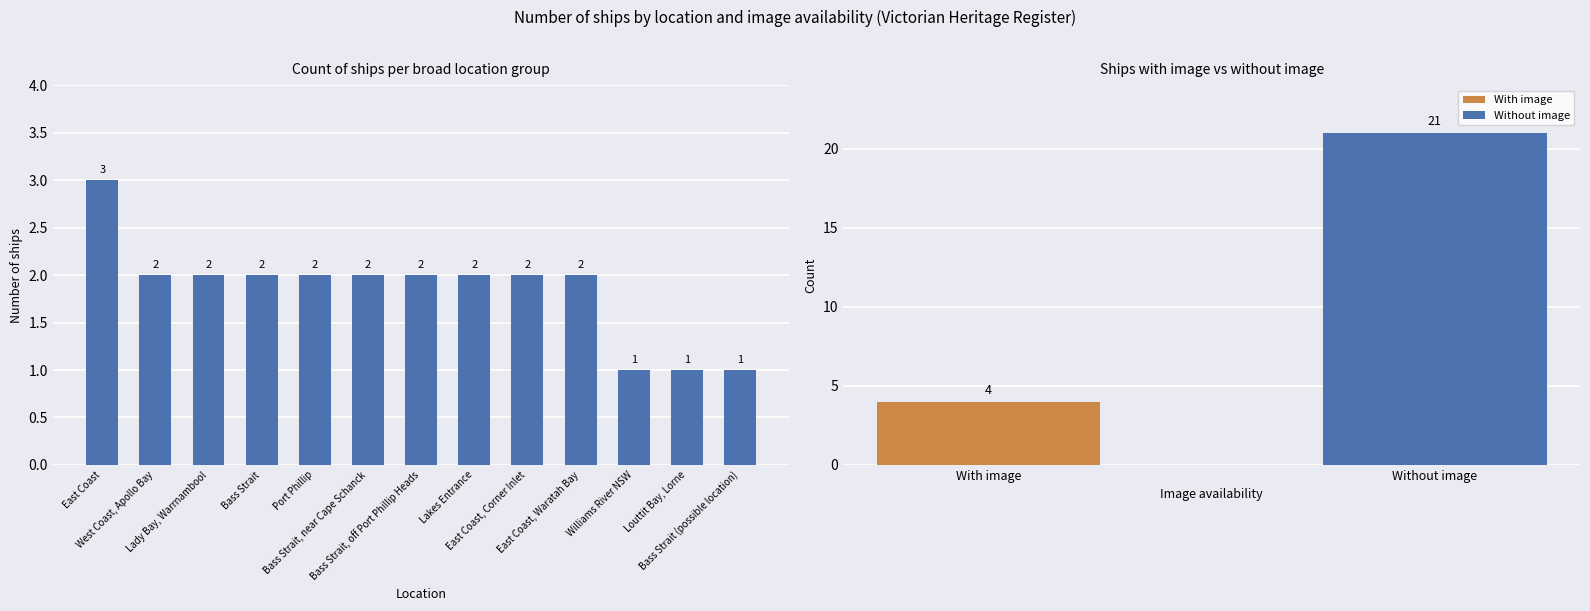

What is the label of the 9th bar from the right?

Port Phillip